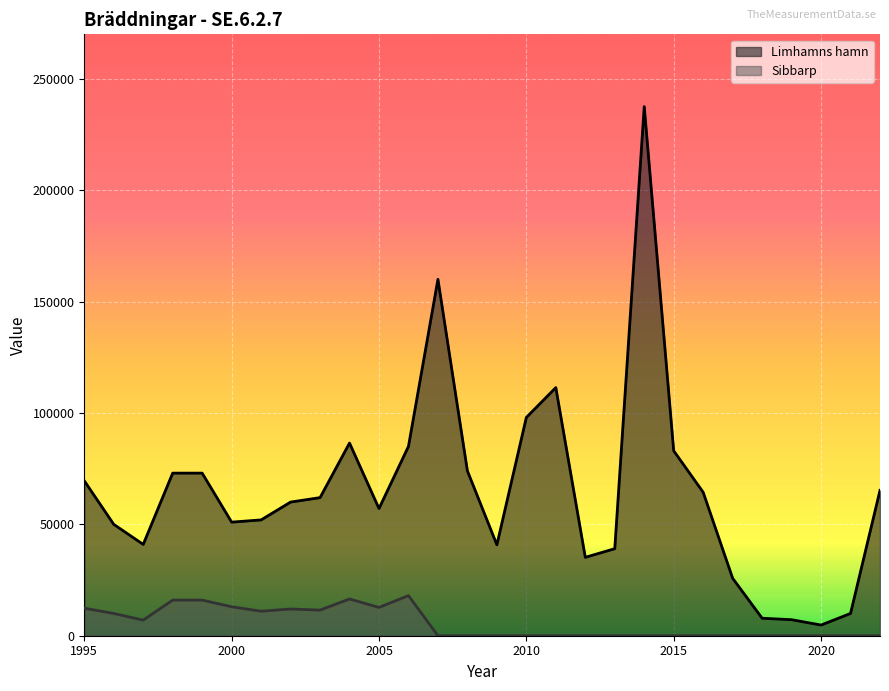

What is the lowest value of the Limhamns hamn series?

4793